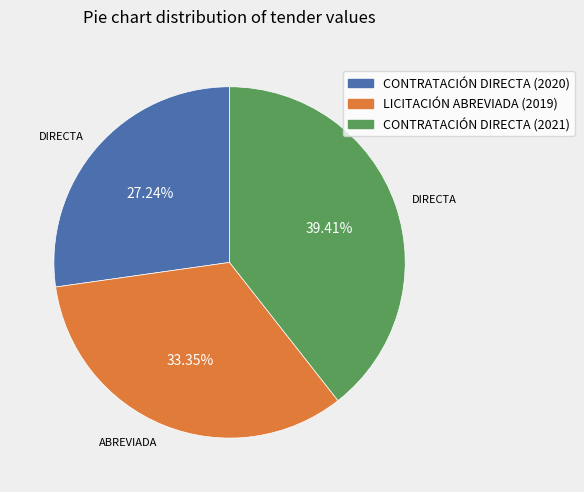

Which slice is the smallest?

CONTRATACIÓN DIRECTA (2020)